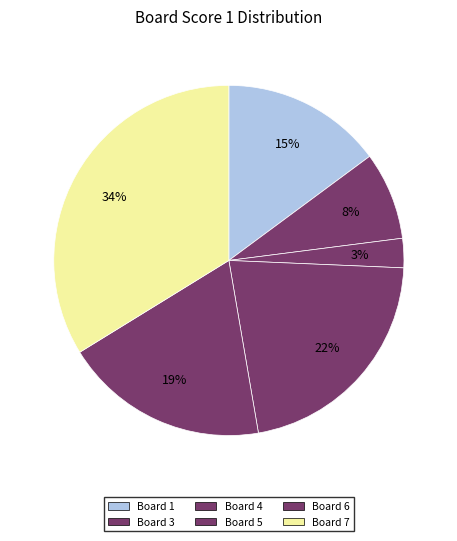

How many segments does this pie chart have?

6